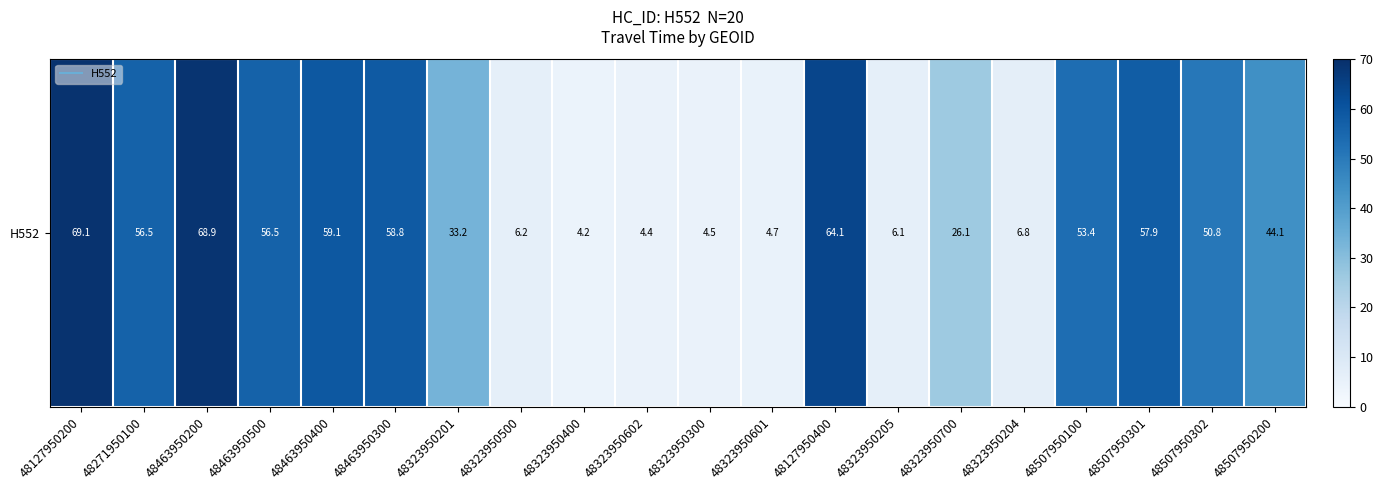

How many data points are above 50?

10